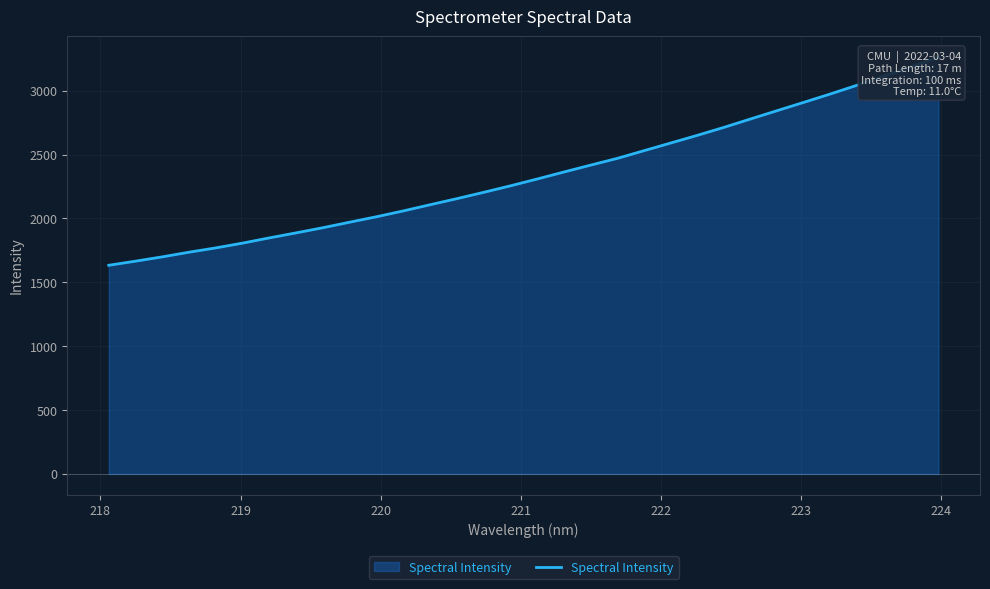

True or false: there are more than 1 points higher than both neighbors.

False